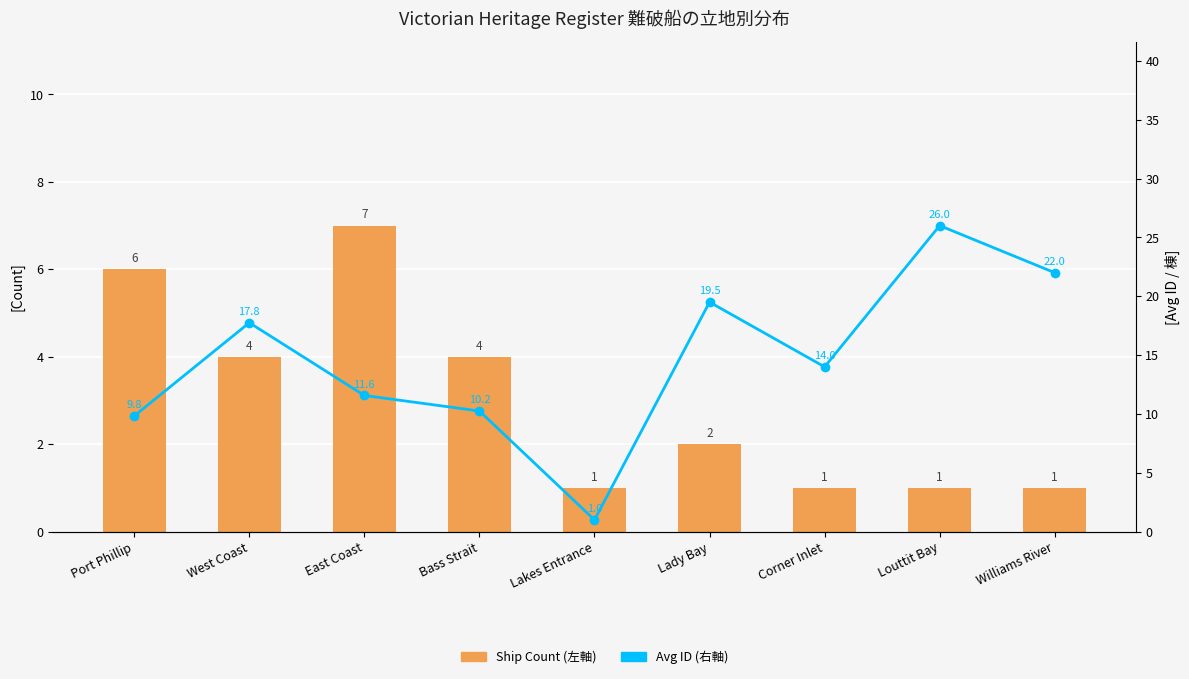

Which series has the widest spread of values?

Avg ID (右軸)